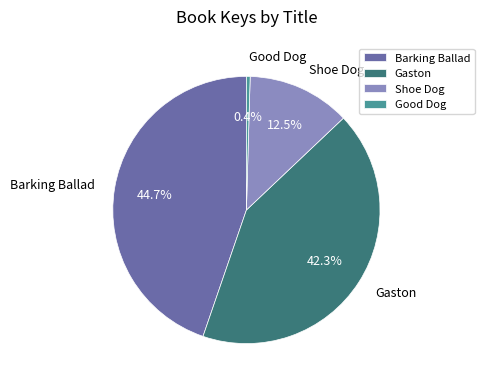

Is there any slice that represents more than half of the pie?

No